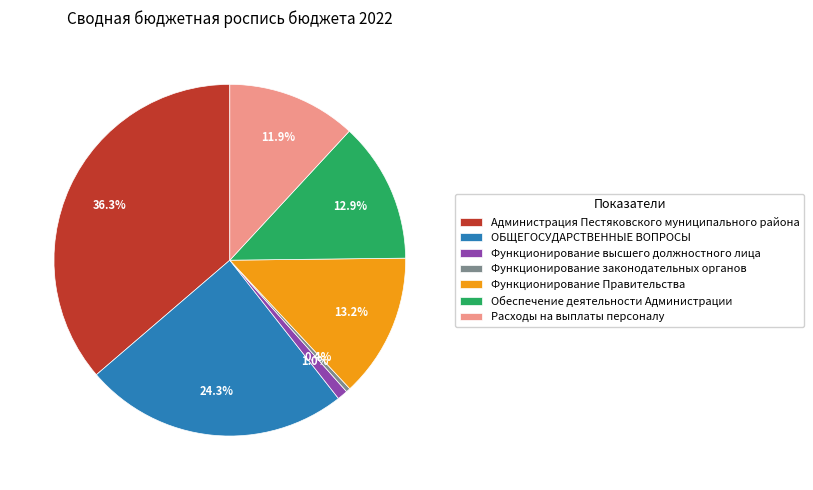

The ОБЩЕГОСУДАРСТВЕННЫЕ ВОПРОСЫ slice represents 15% of the pie. True or false?

False